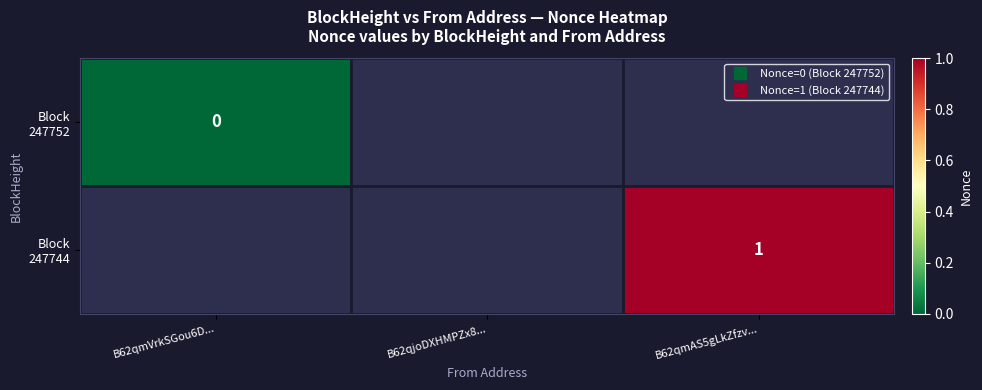

Rank the categories by Block 247752 value from highest to lowest.

B62qmVrkSGou6D..., B62qjoDXHMPZx8..., B62qmAS5gLkZfzv...